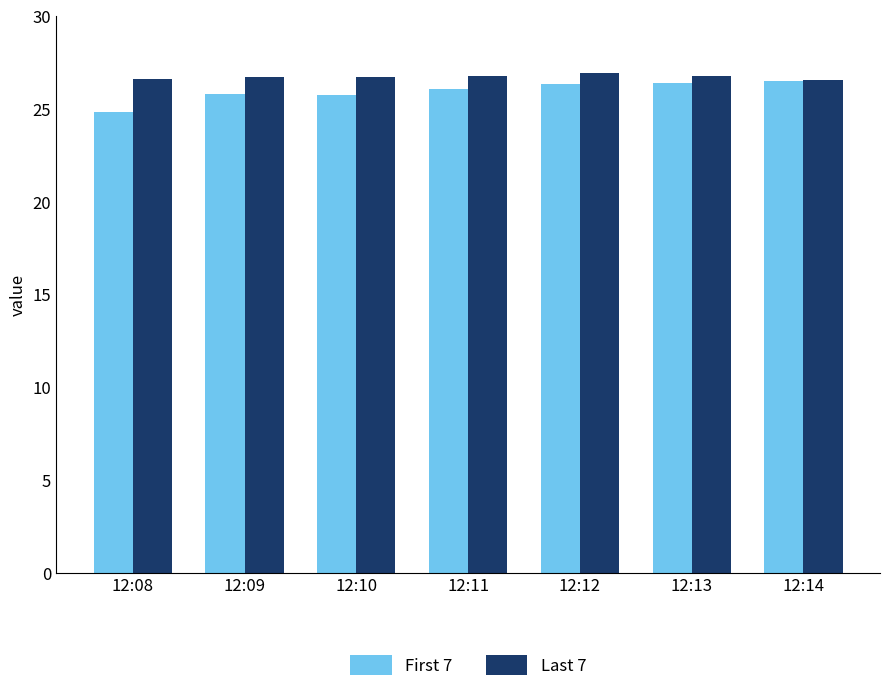

At how many categories does at least one series exceed 25?

7